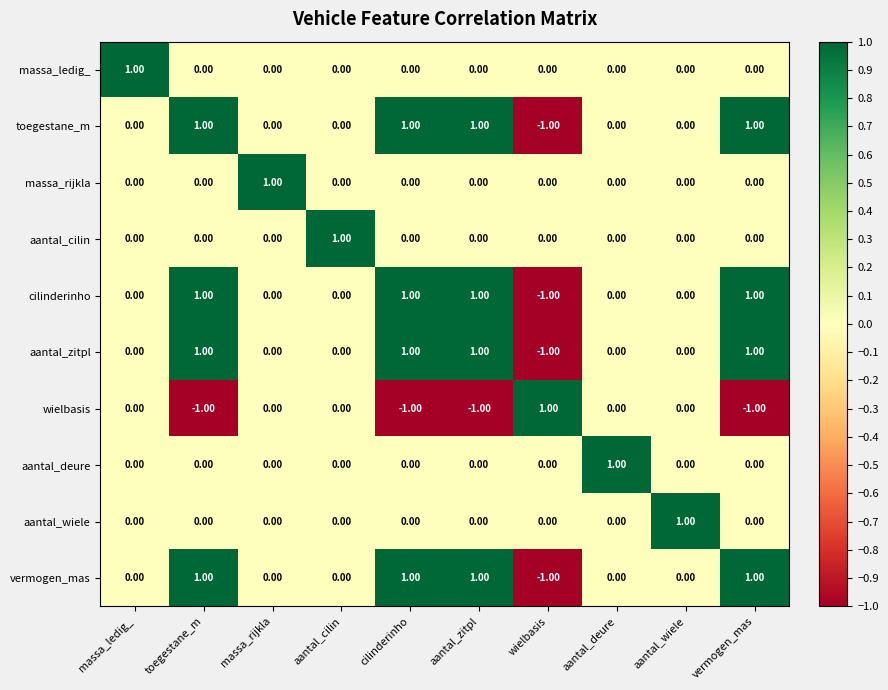

Count the number of data series in this chart.

10